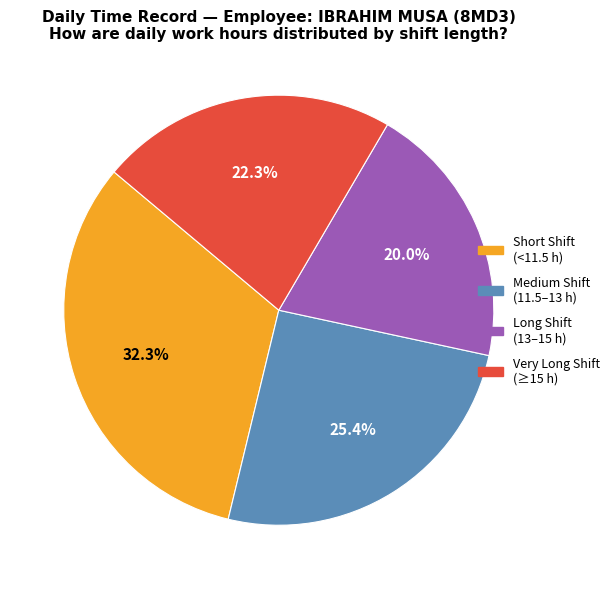

Does any single category account for the majority?

No